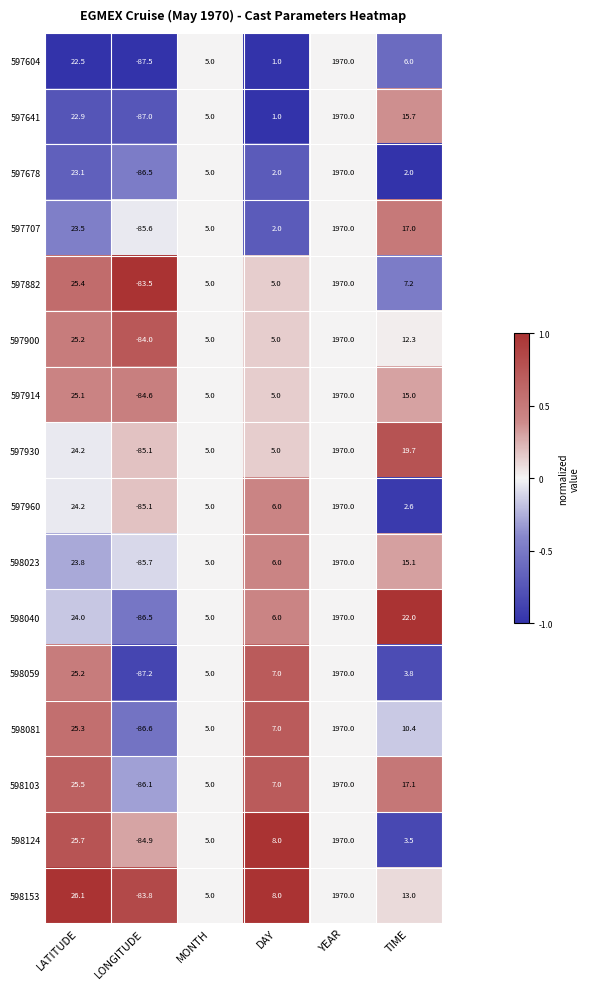

Which category has the lowest value in the 597914 series?

LONGITUDE